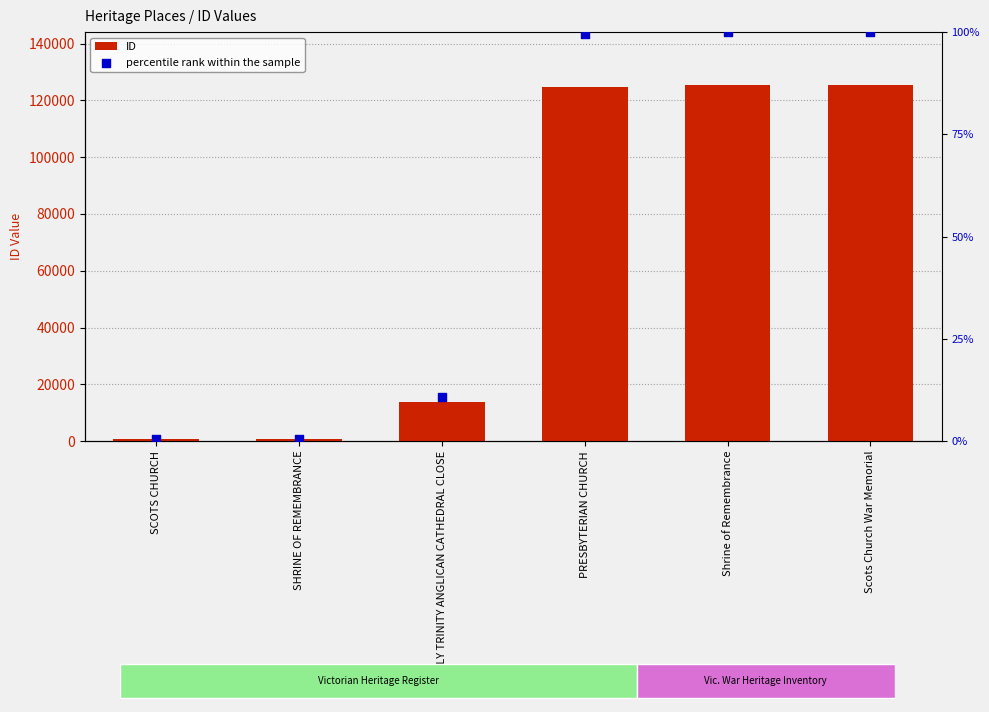

At which category is the sum across all series the highest?

Scots Church War Memorial